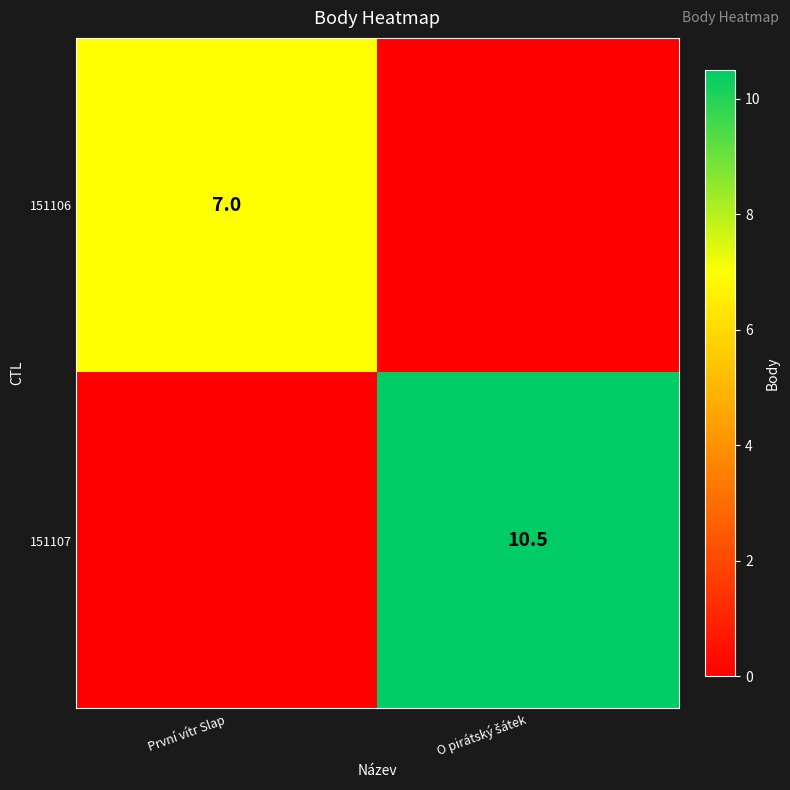

The value of 151106 at První vítr Slap is 7.0. True or false?

True